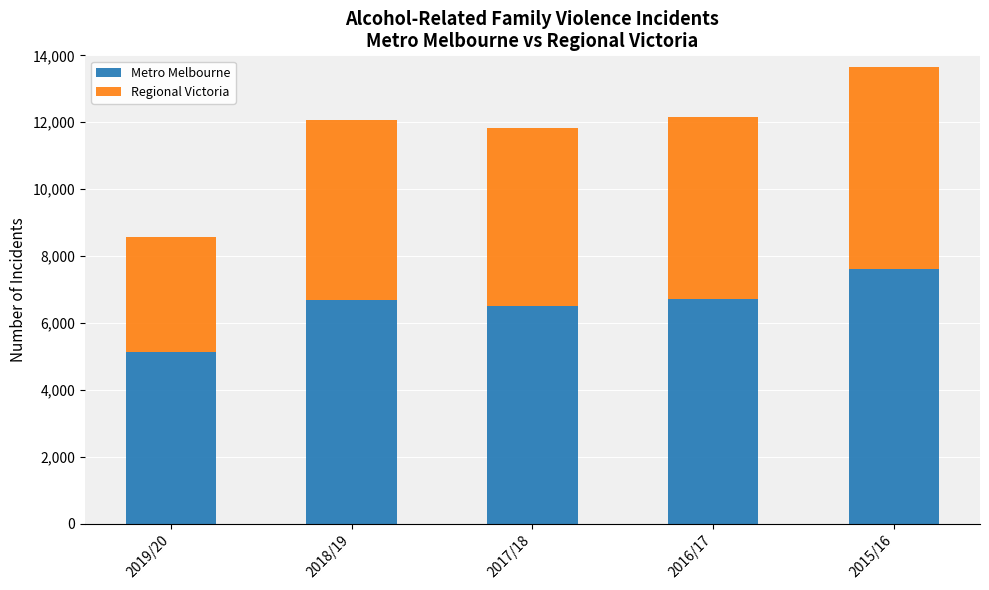

What is the difference between the Metro Melbourne values at 2019/20 and 2018/19?

1551